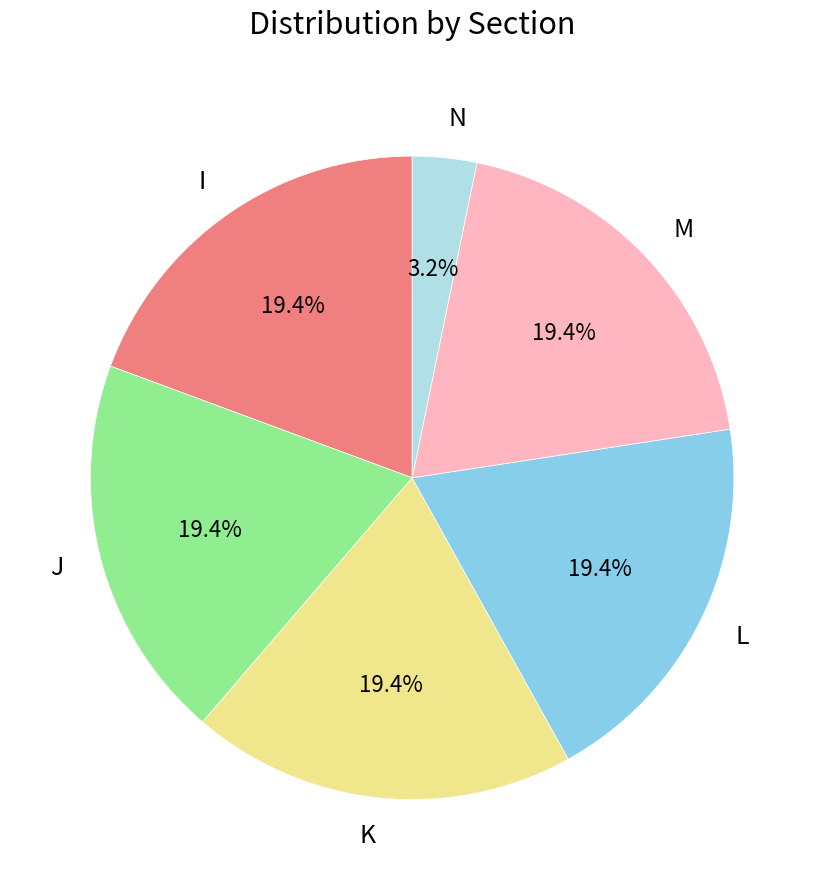

To the nearest percent, what portion does J represent?

19%